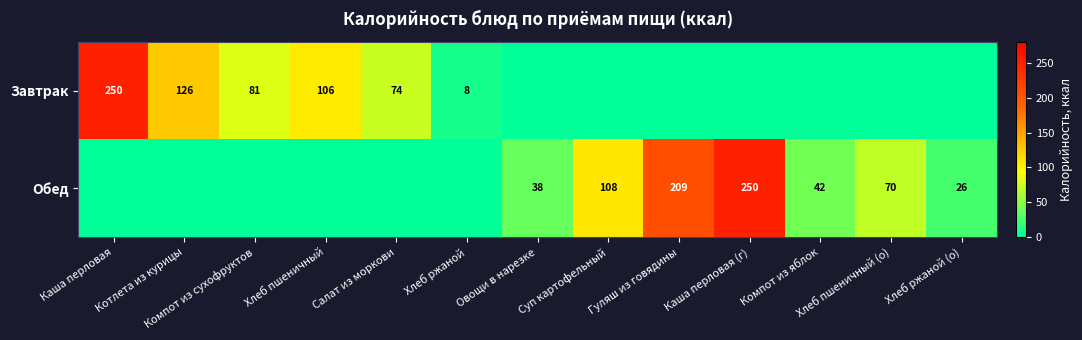

At how many categories does at least one series exceed 220?

2